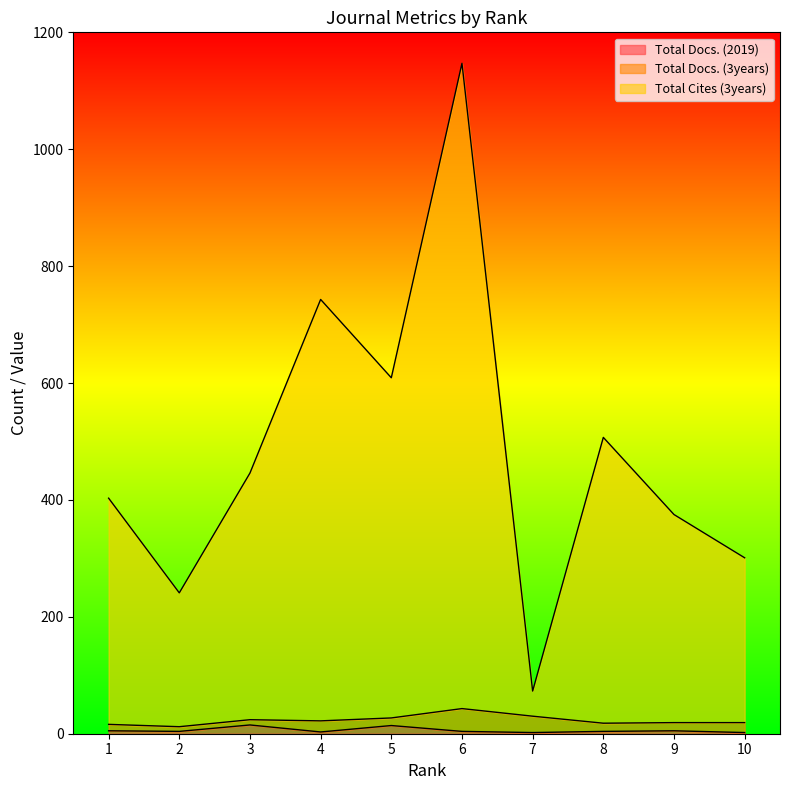

How many values in the Total Cites (3years) series exceed 446?

4